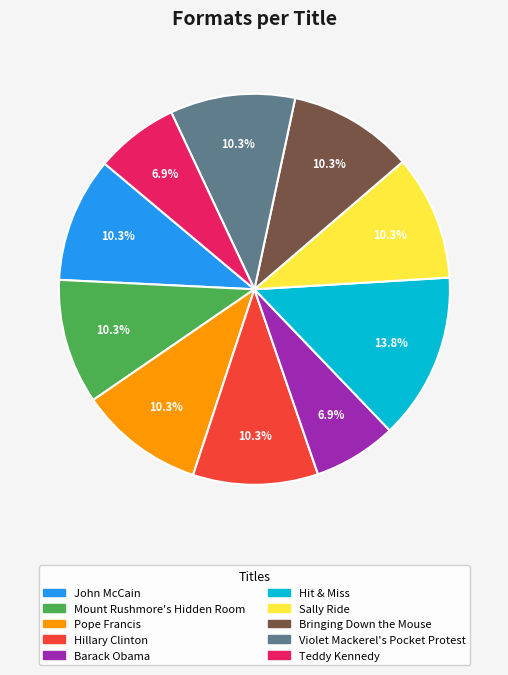

True or false: Teddy Kennedy accounts for 22% of the total.

False